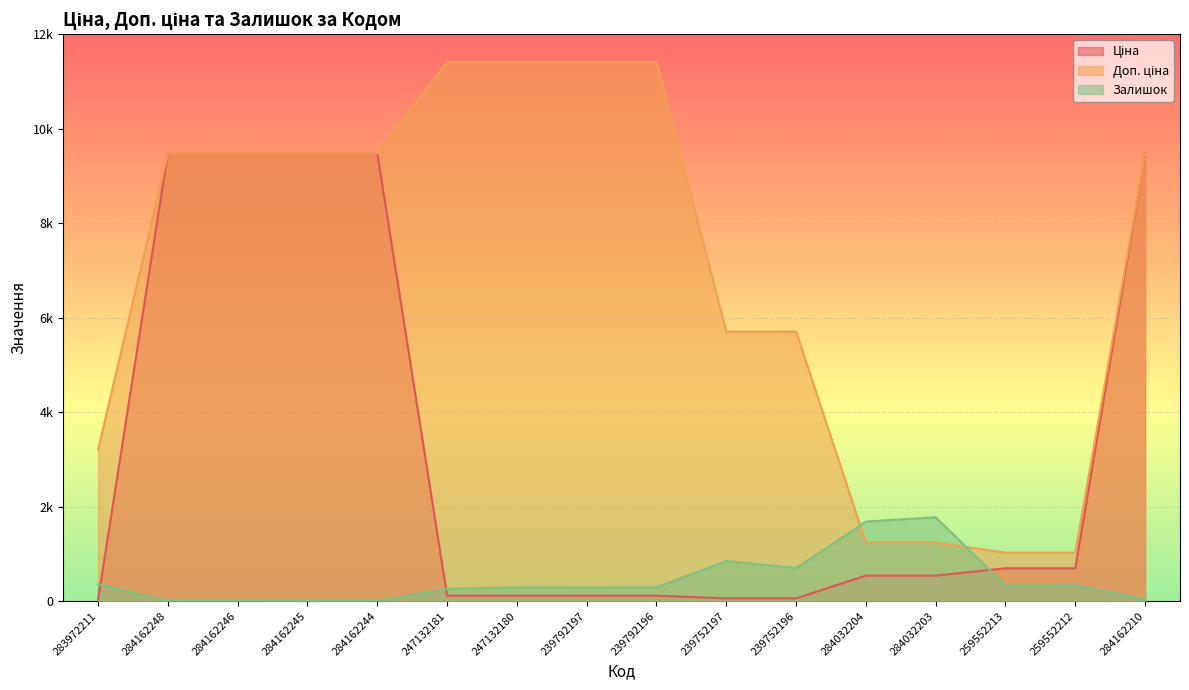

How many Доп. ціна values are between 3205 and 11410?

12